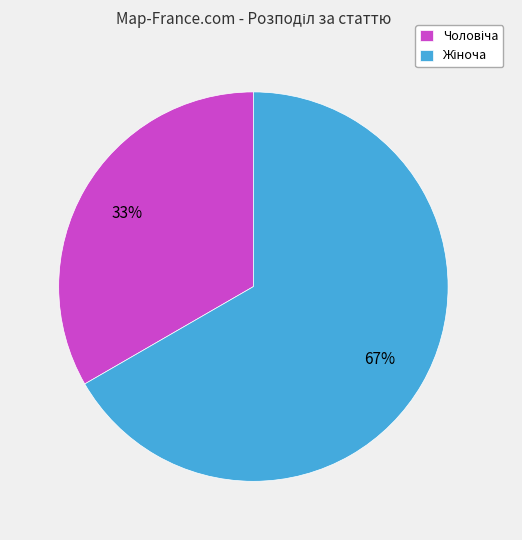

To the nearest percent, what is the average slice percentage?

50%